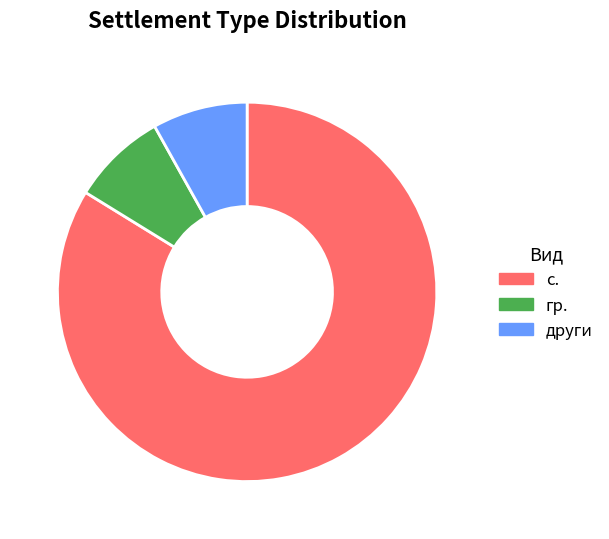

How many segments does this pie chart have?

3